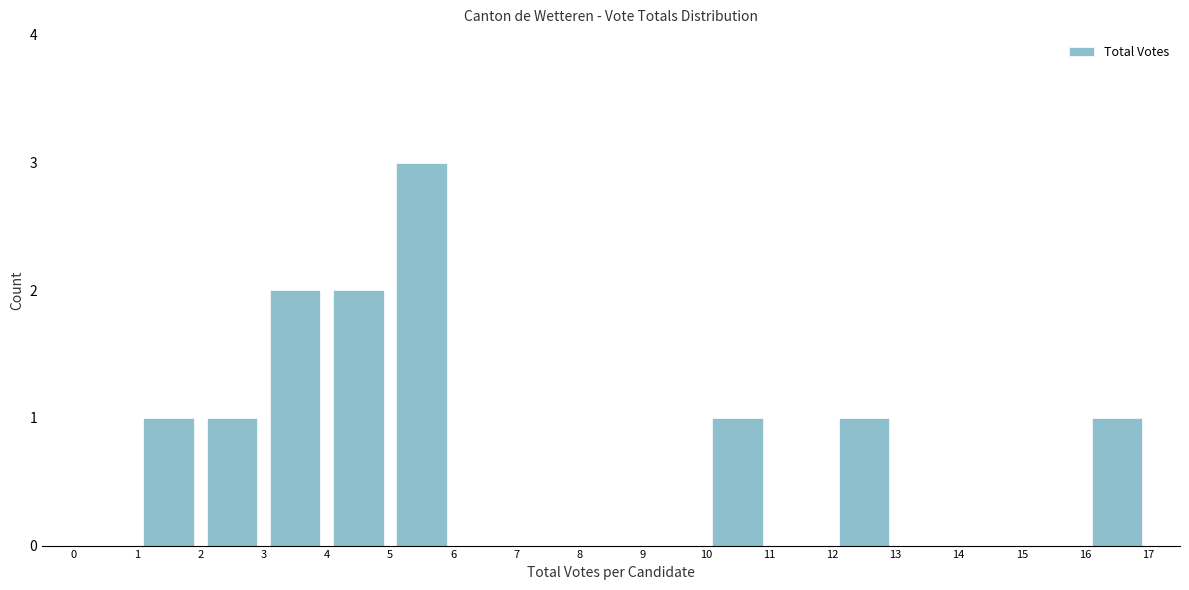

Over which range of the x-axis is the bar tallest?

5 to 6